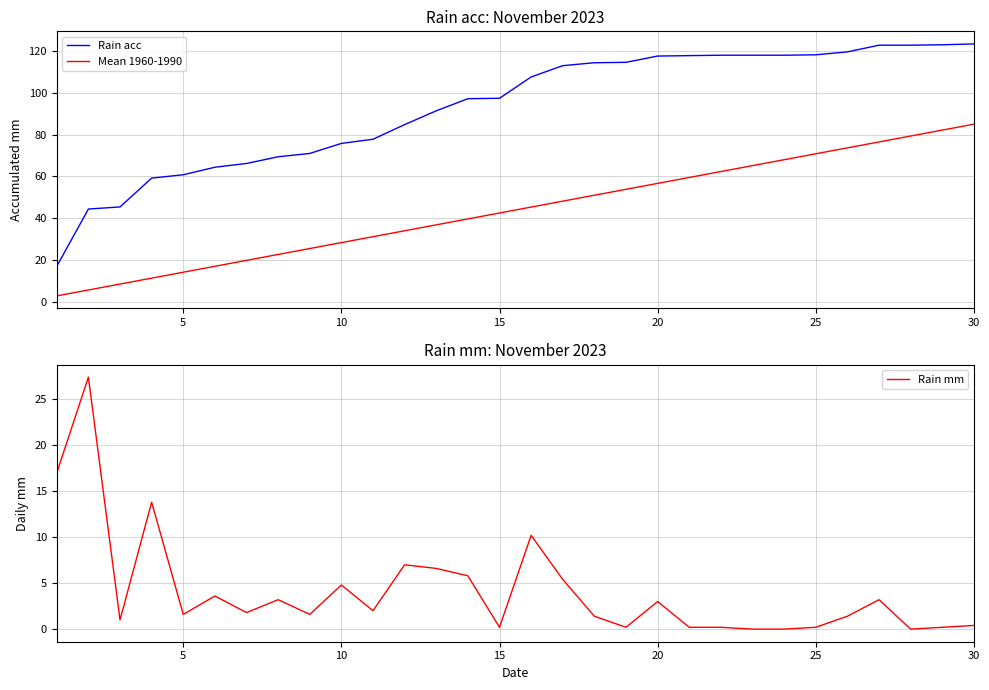

How many values in the Mean 1960-1990 series are below 45?

15